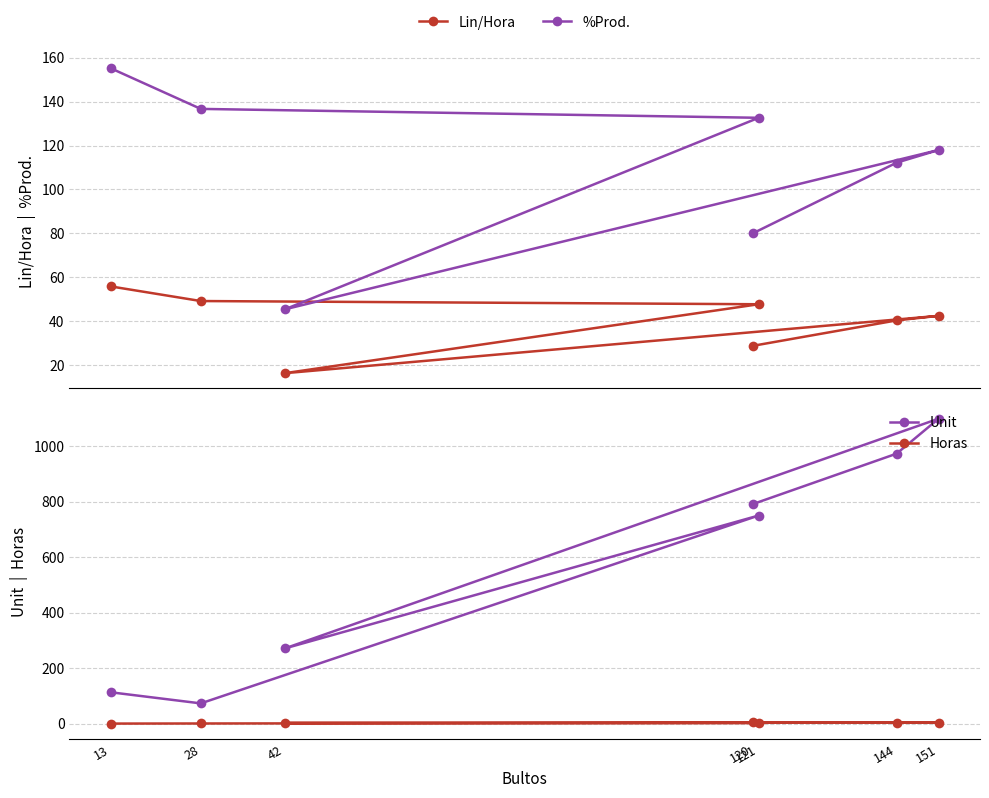

Which series has the largest total across all categories?

Unit